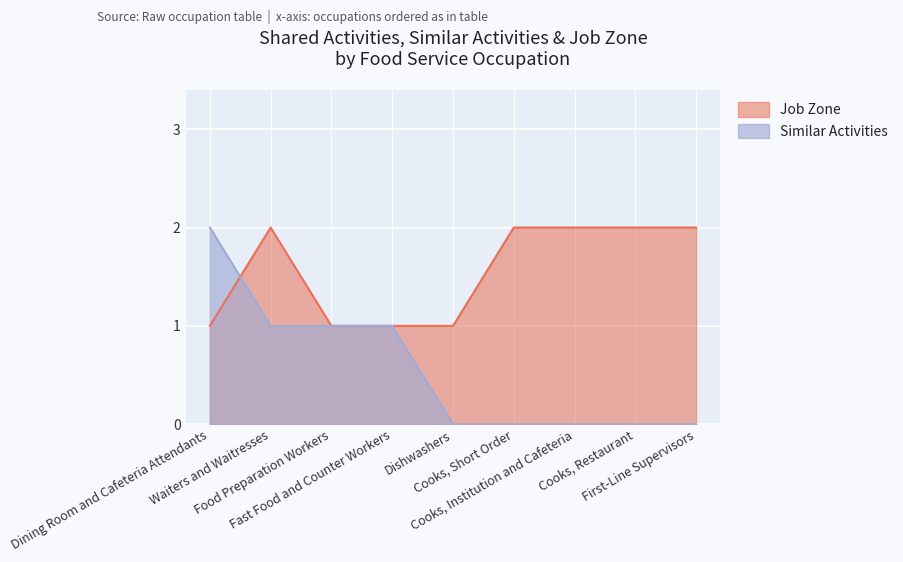

The Similar Activities series shows 1 at Waiters and Waitresses. True or false?

True